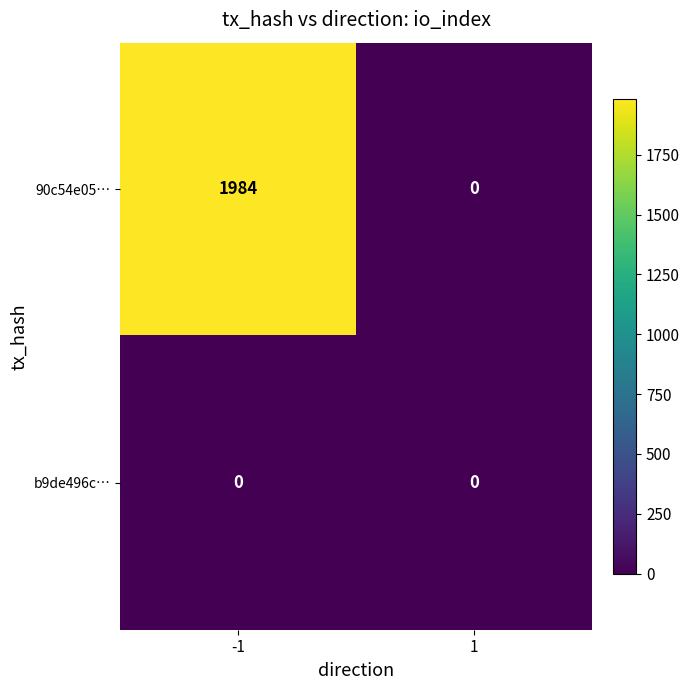

How many series are shown in this chart?

2